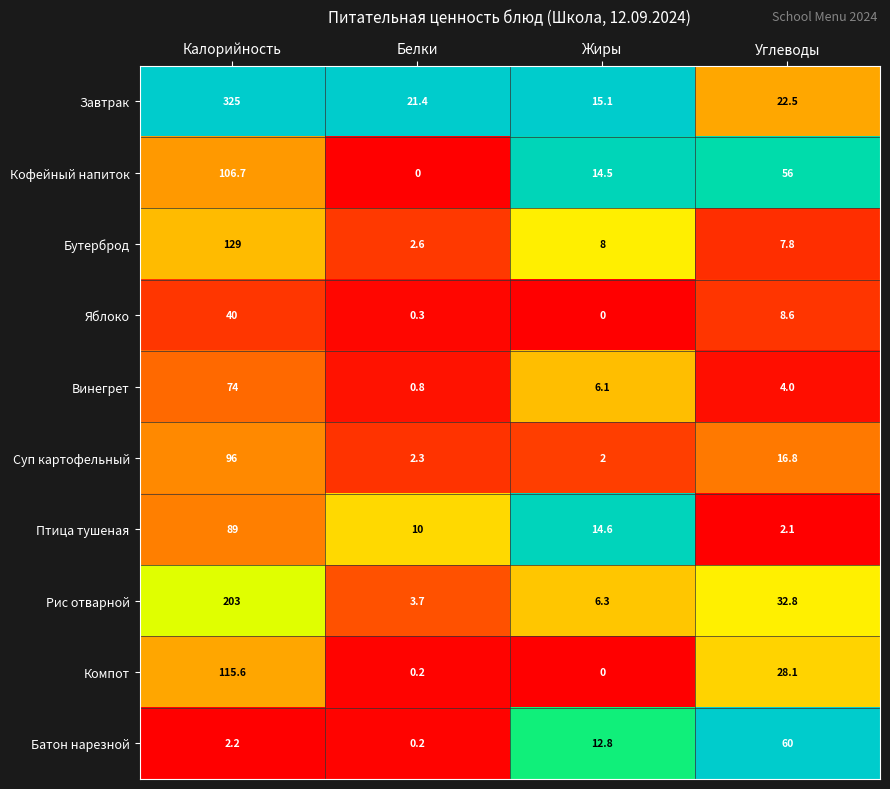

At which label does Суп картофельный first exceed 16?

Калорийность